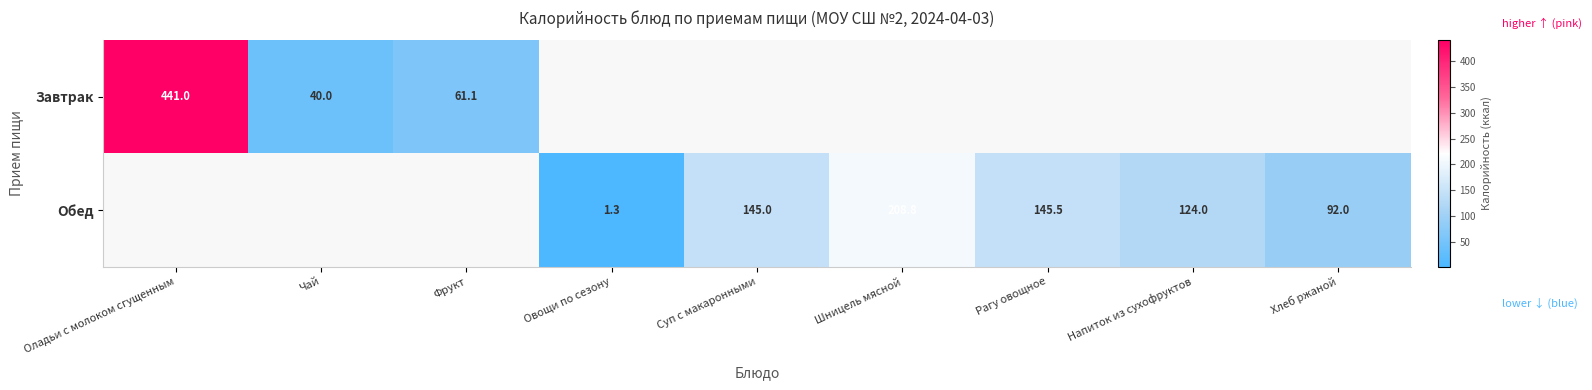

Is the value of Завтрак at Оладьи с молоком сгущенным greater than the value of Обед at Хлеб ржаной?

Yes